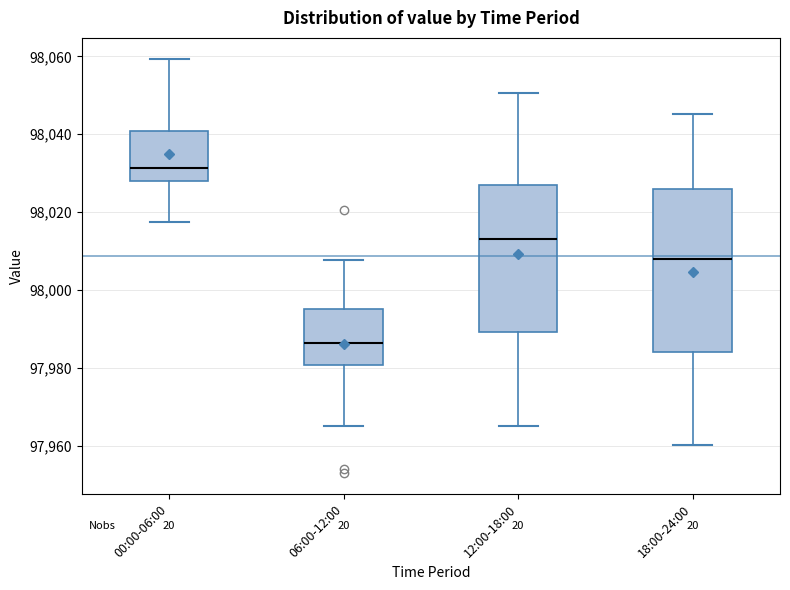

Which box is the tallest, from its lower edge to its upper edge?

18:00-24:00